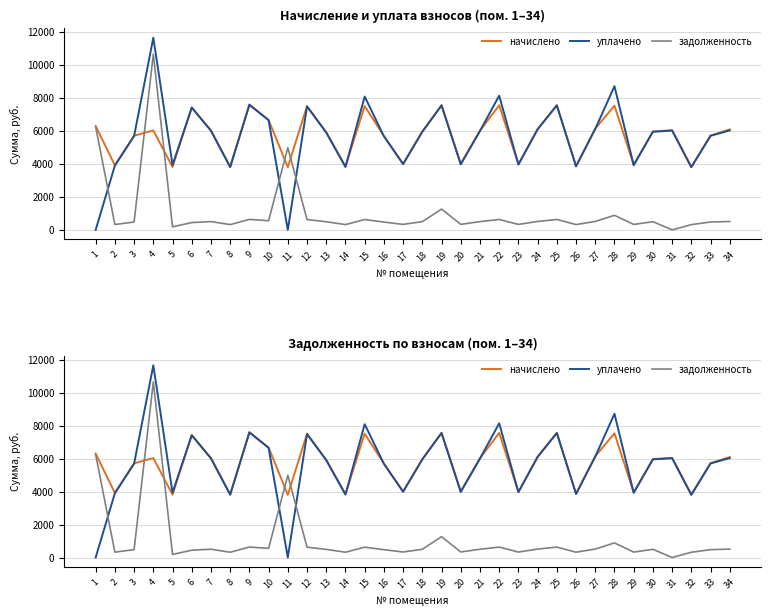

Between which two adjacent categories do задолженность and начислено first intersect?

3 and 4